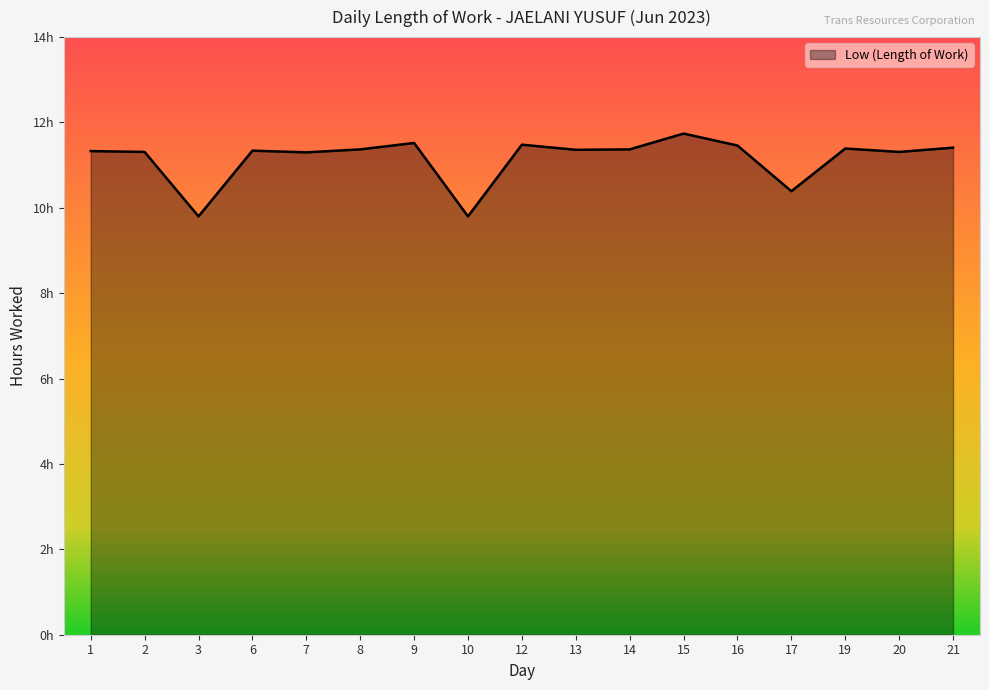

Rank the categories by value from lowest to highest.

3, 10, 17, 7, 2, 20, 1, 6, 13, 8, 14, 19, 21, 16, 12, 9, 15